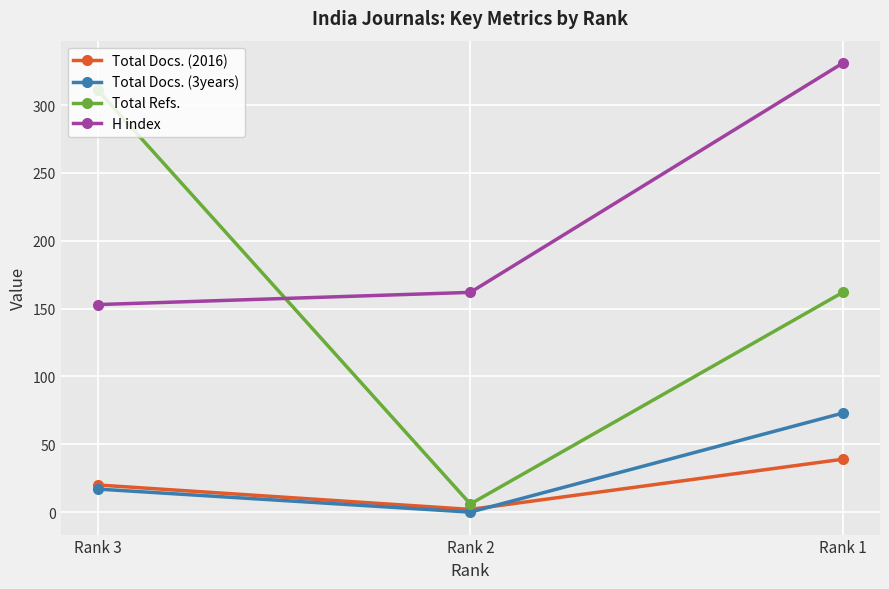

The Total Docs. (2016) series shows 8 at Rank 3. True or false?

False